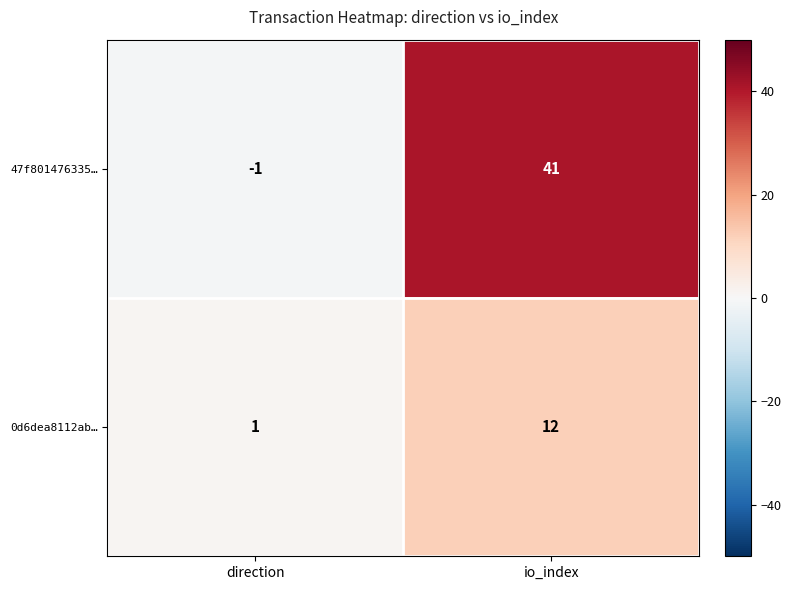

What is the difference between the maximum and minimum values in the 0d6dea8112ab… series?

11